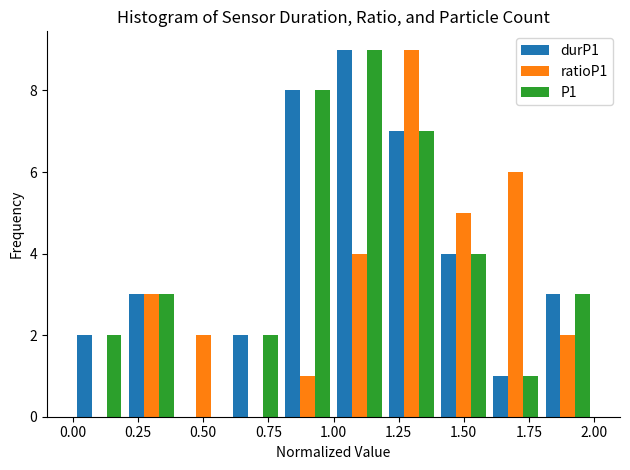

What is the height of the durP1 bar covering 1.0 to 1.2 on the x-axis? The values are not printed on the chart, so give them approximately, as read against the axis.

9